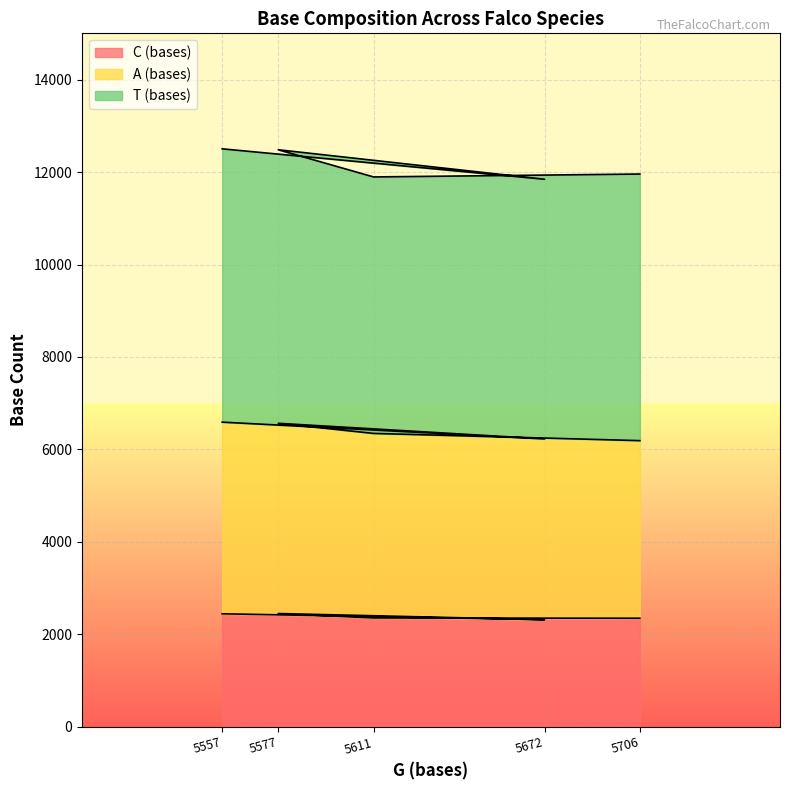

At which category does A (bases) reach its first local valley?

5672